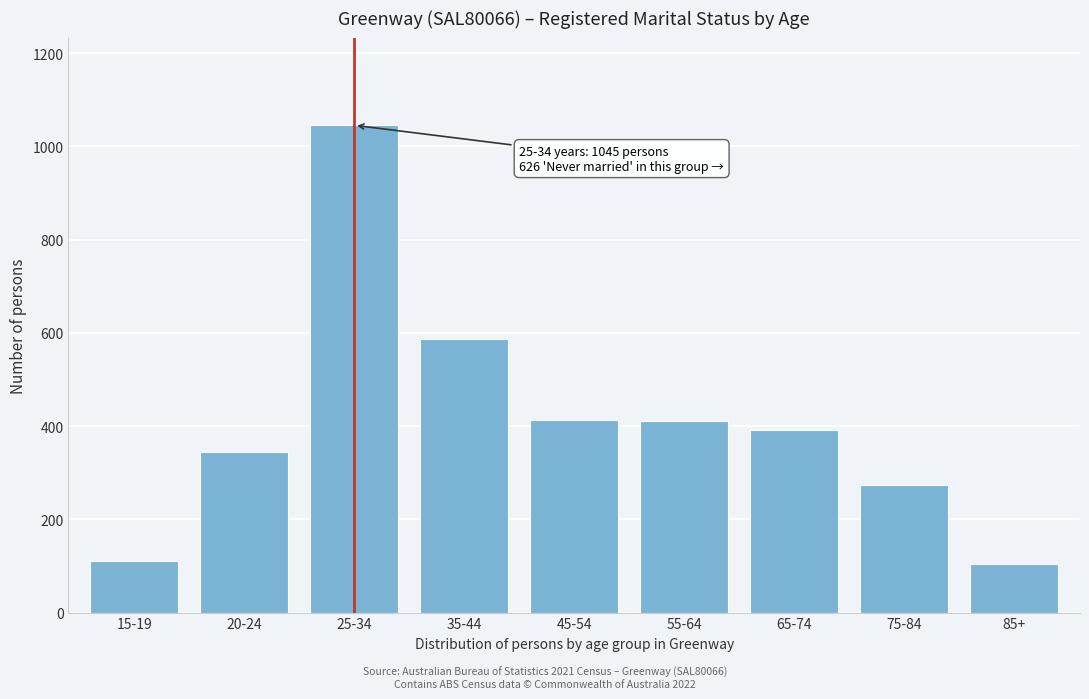

What is the ratio of the value at 55-64 to the value at 65-74?

1.1